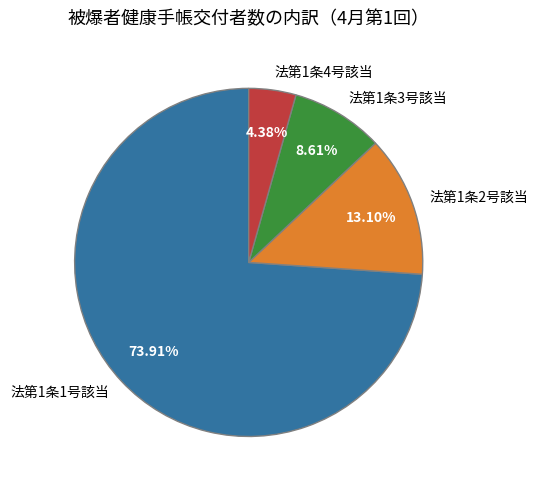

To the nearest percent, what is the combined percentage of 法第1条1号該当 and 法第1条3号該当?

83%